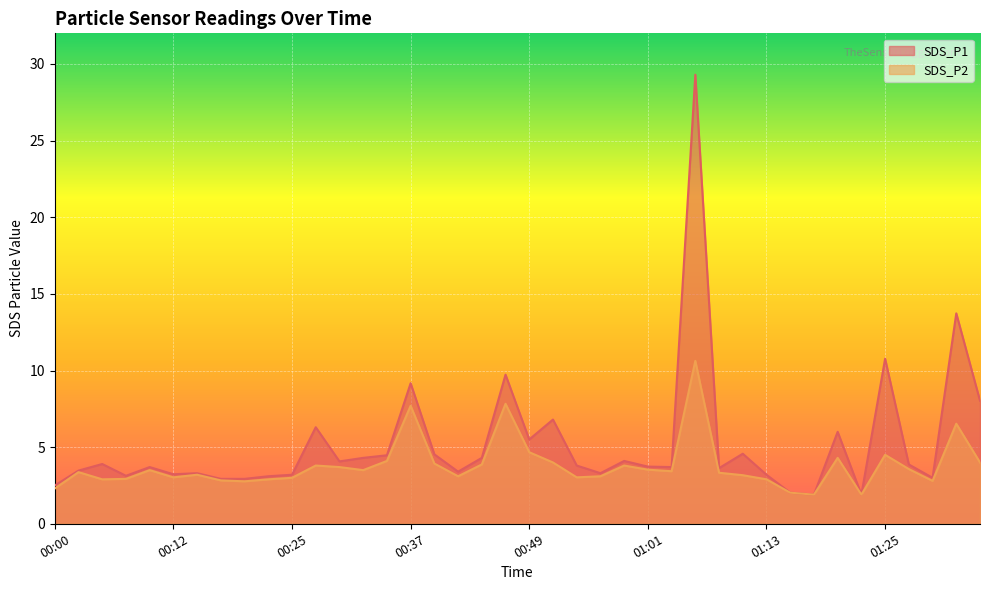

At which category does SDS_P2 reach its first local peak?

00:03